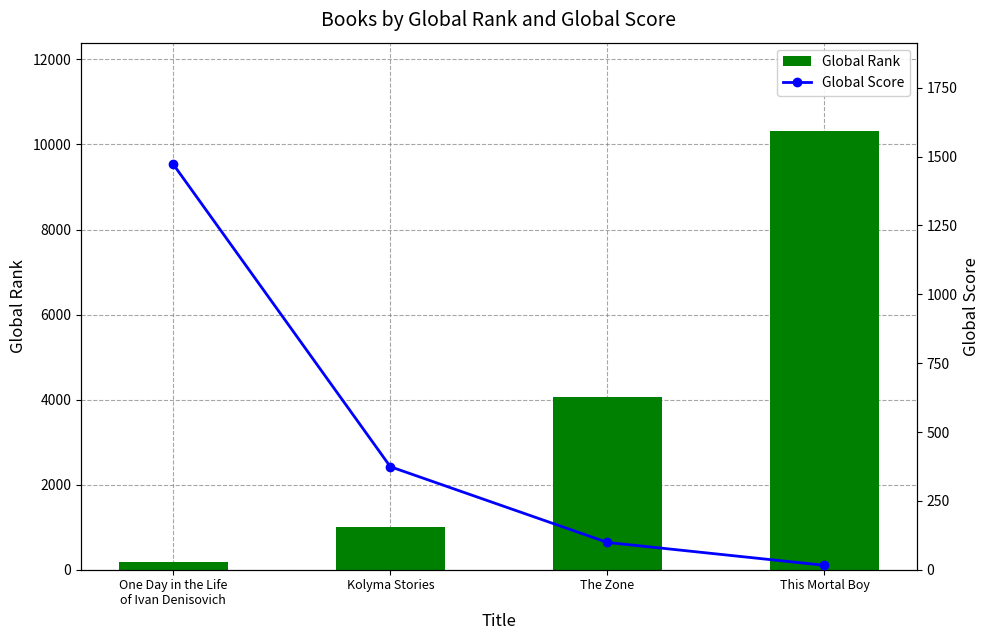

Reading right to left, extract all data points from this chart.

Global Rank: 10328	4073	1006	188
Global Score: 16	99	374	1472